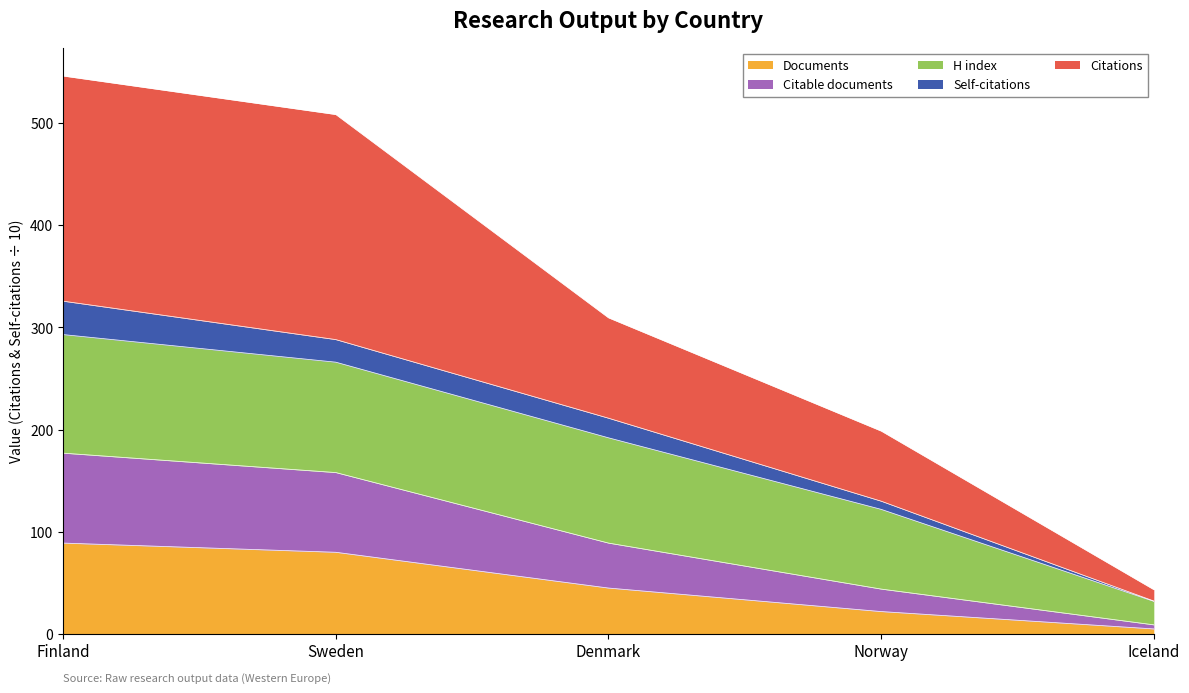

What is the label of the 1st point from the right?

Iceland